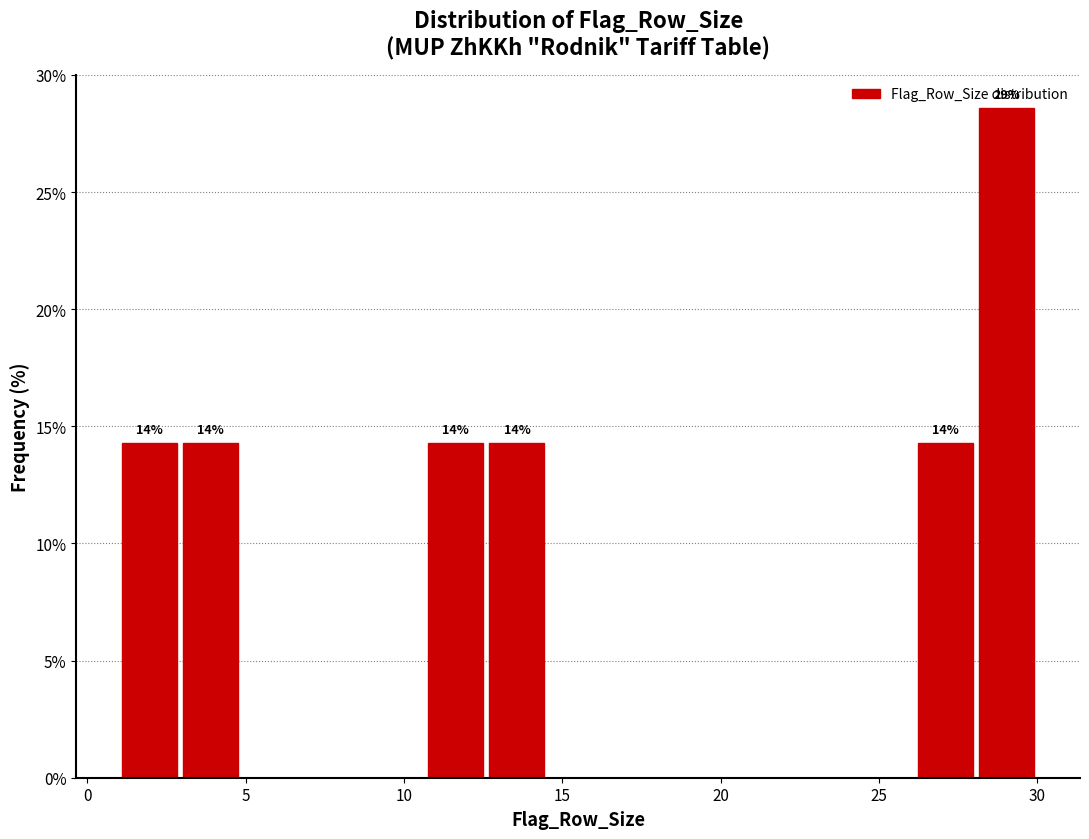

Read against the x-axis, roughly where is the centre of the tallest bar?

29.0